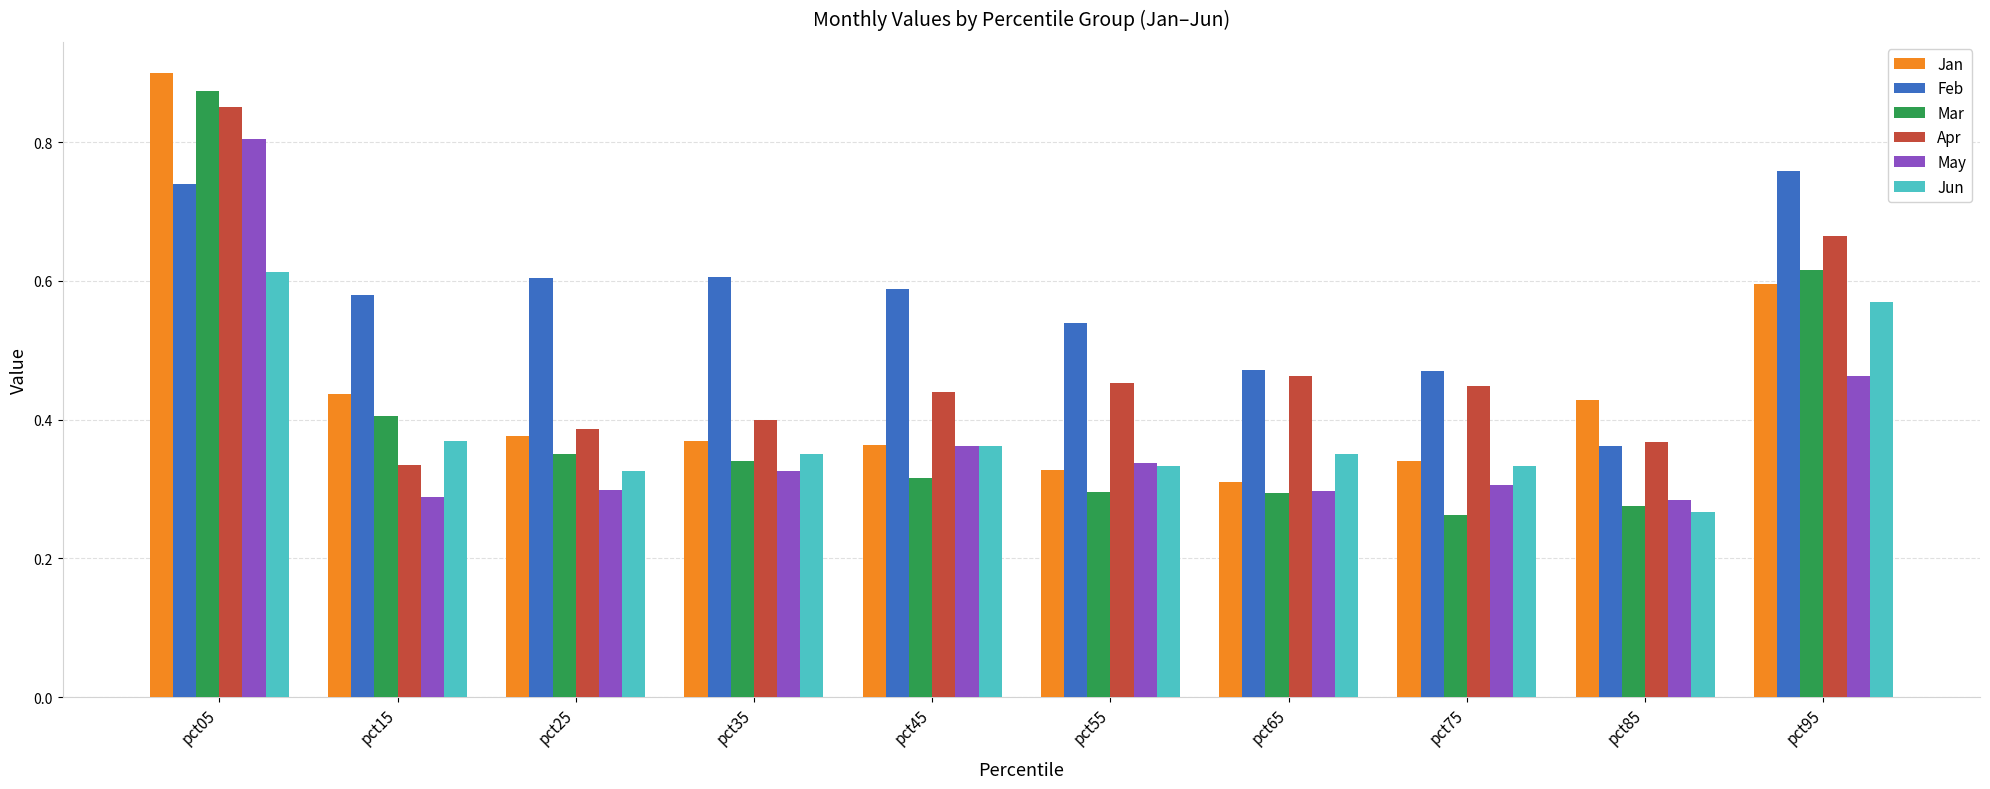

Which series changed the most between pct05 and pct45?

Mar